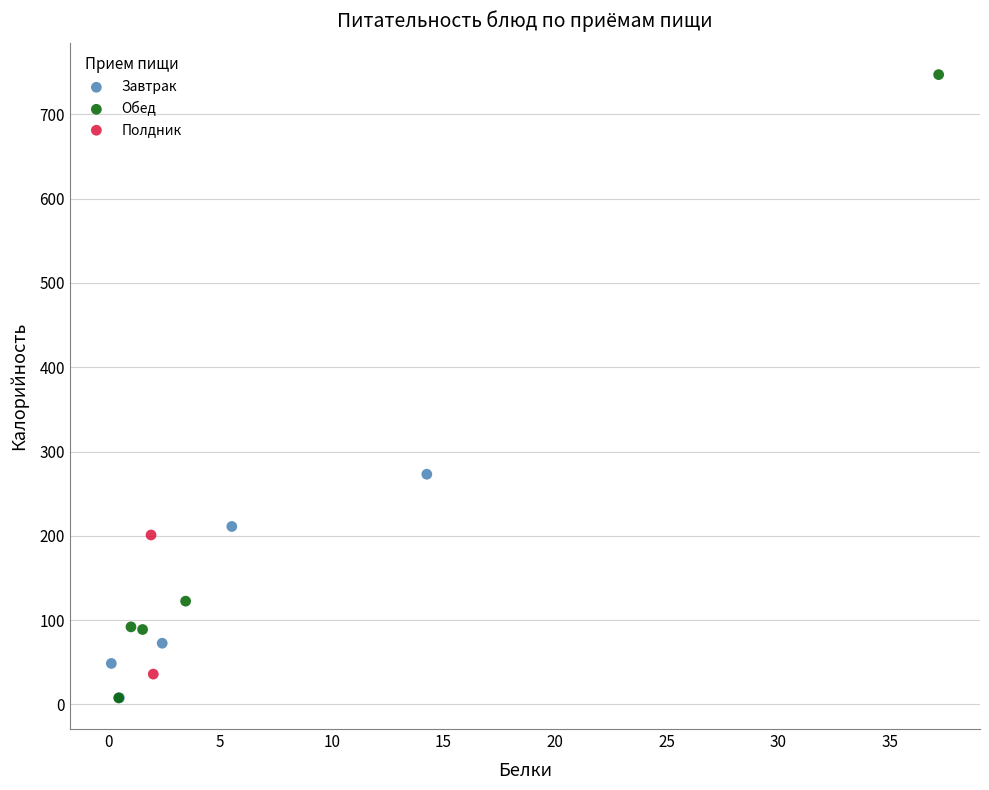

Which series has the largest Y range (max minus min)?

Обед